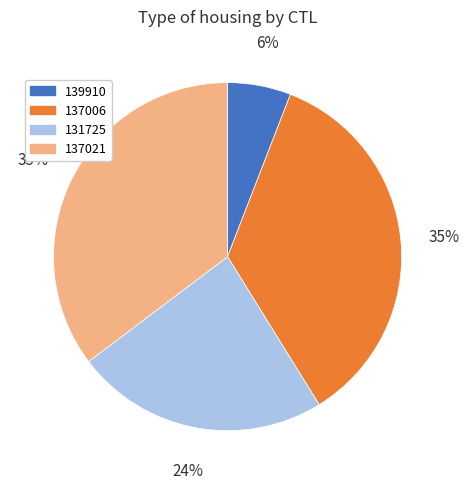

To the nearest percent, what portion does 131725 represent?

24%